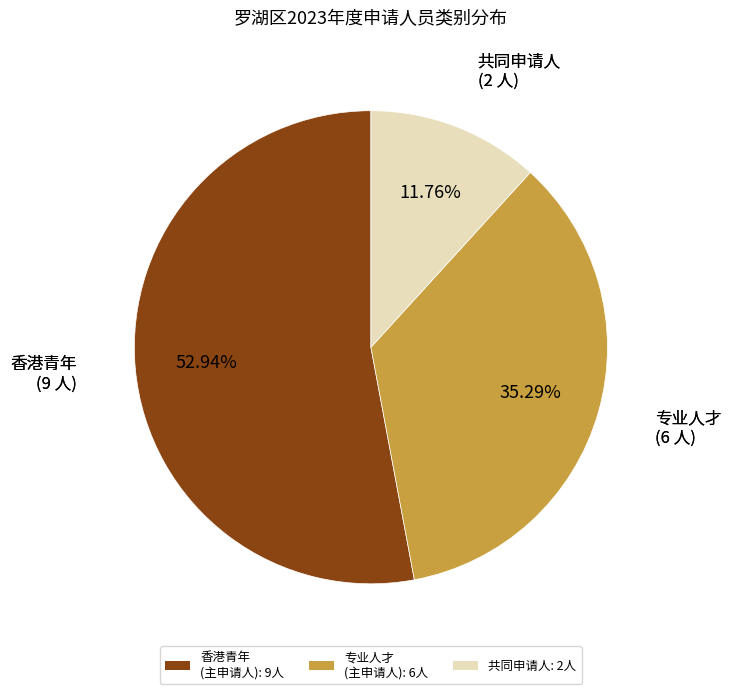

Is it true that 专业人才 is 14% of the pie?

False